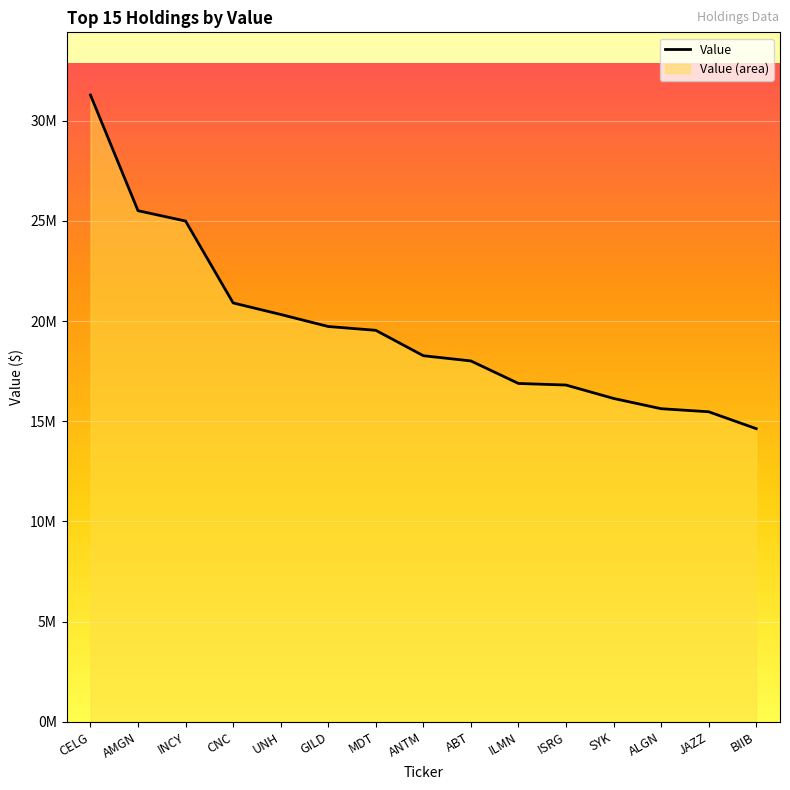

What is the change in value from ABT to ISRG?

-1203000